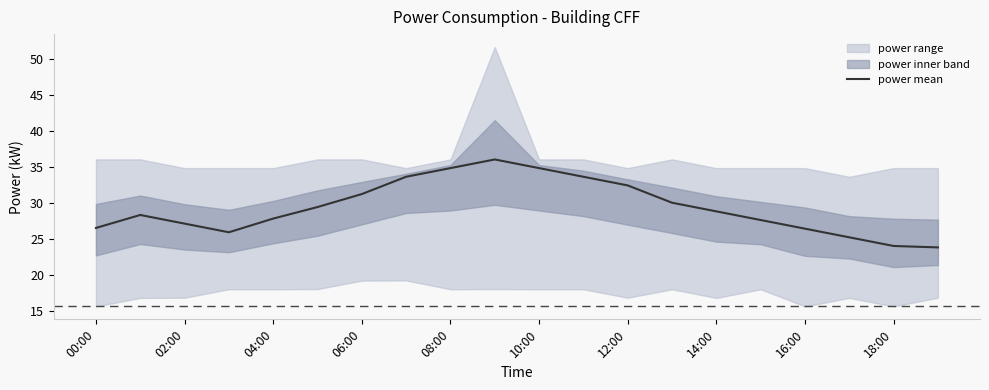

Is it true that power mean equals 28.8 at 14:00?

True